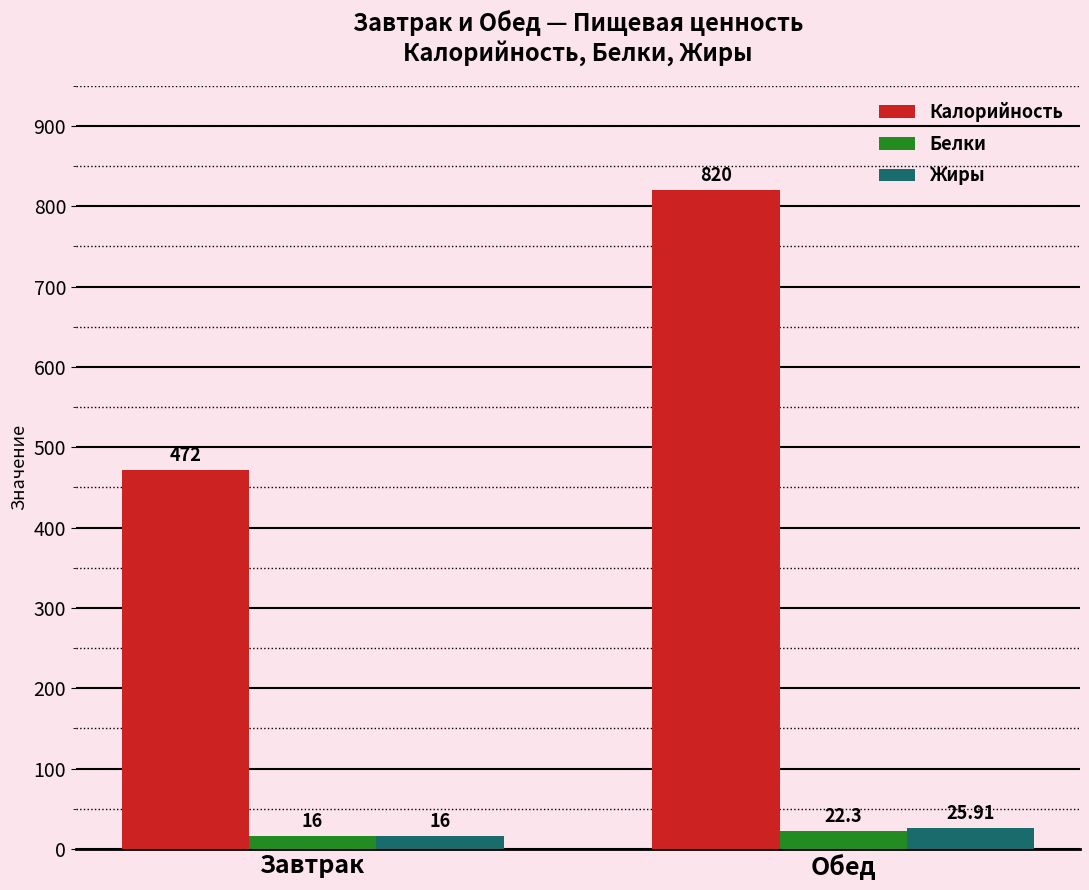

Are the bars grouped side by side (vs. stacked)?

Yes